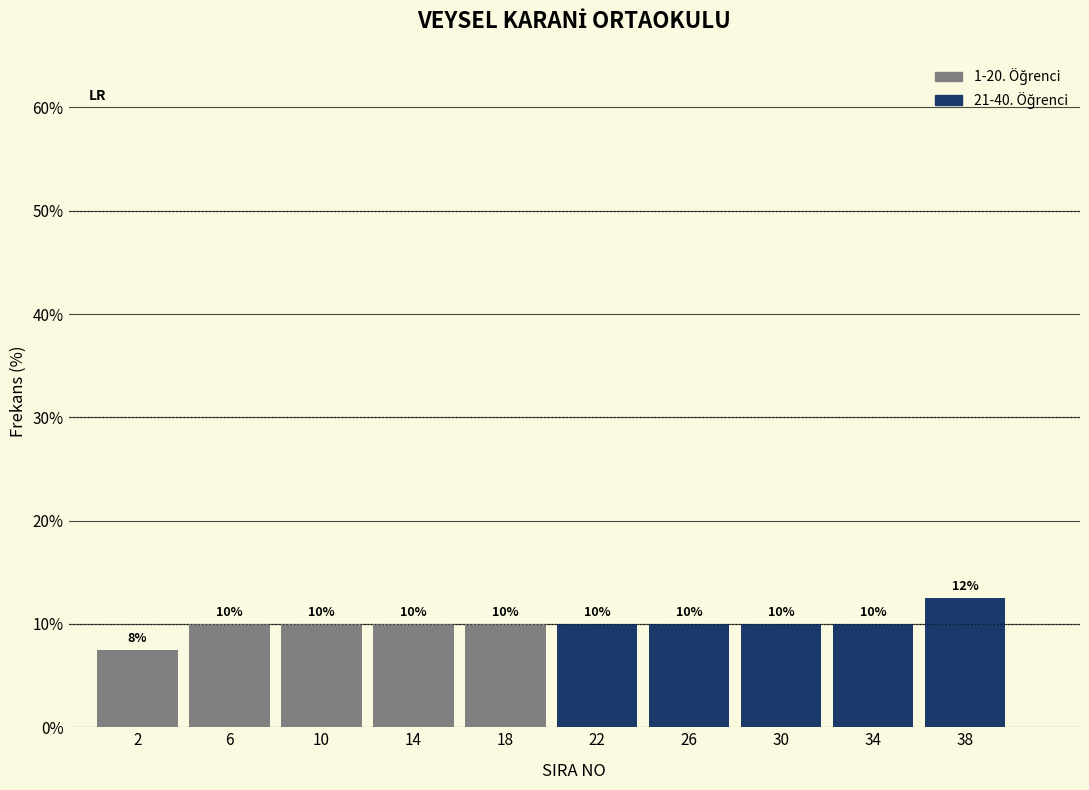

Which range on the x-axis has the tallest bar?

36 to 40